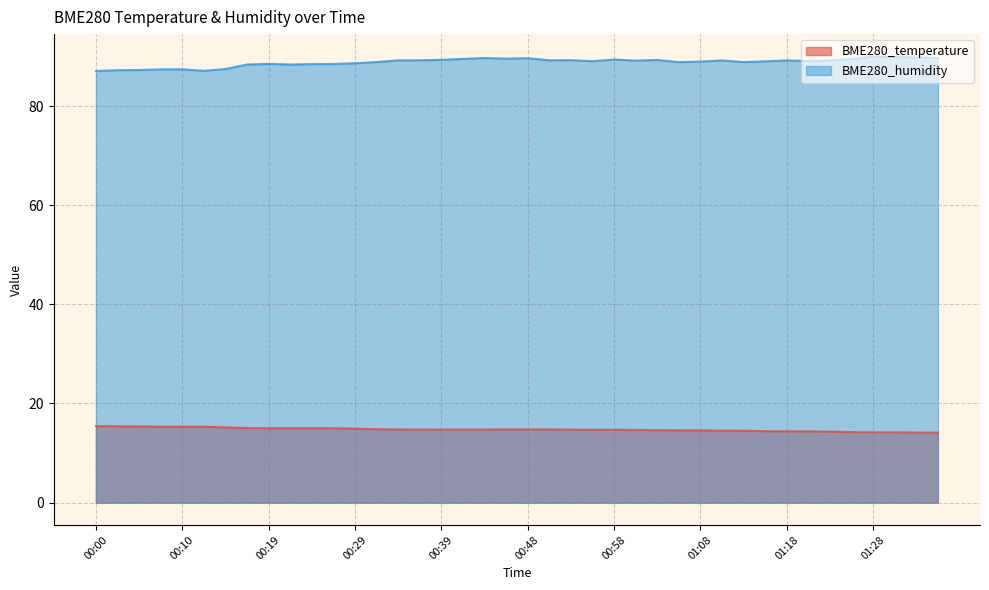

What is the minimum value for BME280_humidity?

87.1